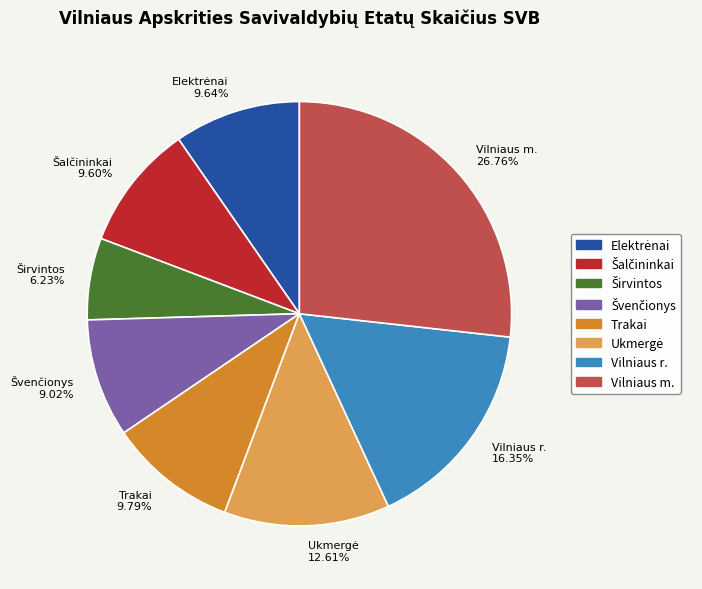

Does Vilniaus r. 16.35% represent more than half of the total?

No